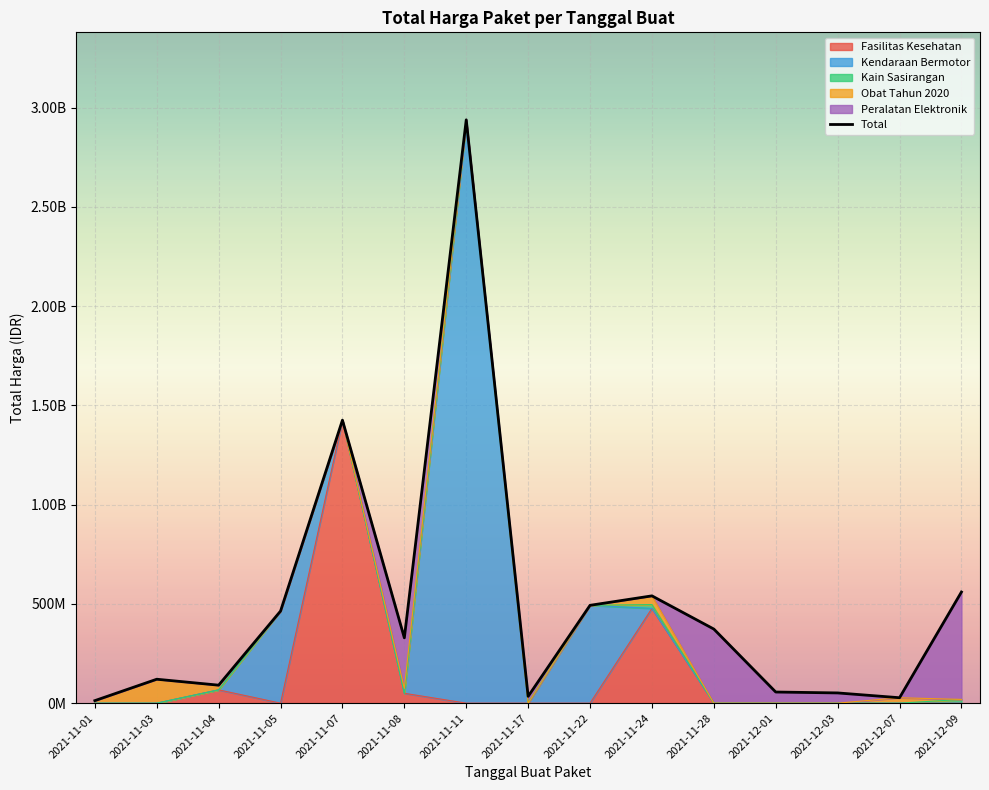

What is the sum of all values?

7518497085